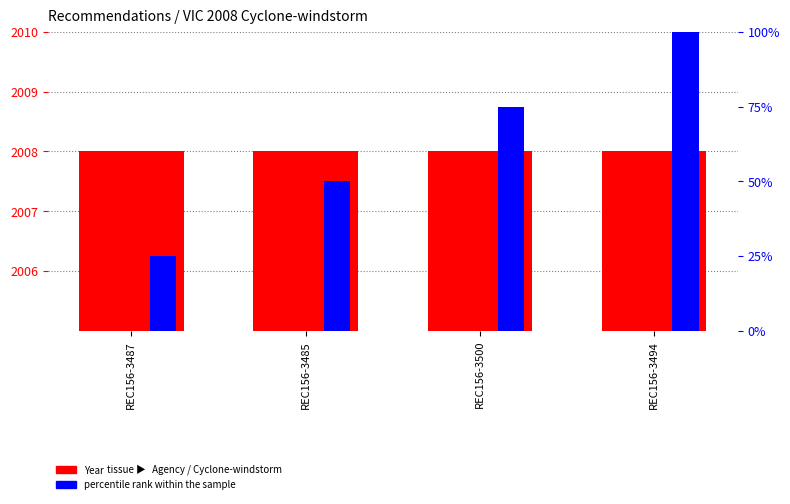

Which has a higher value, REC156-3485 or REC156-3500?

REC156-3485